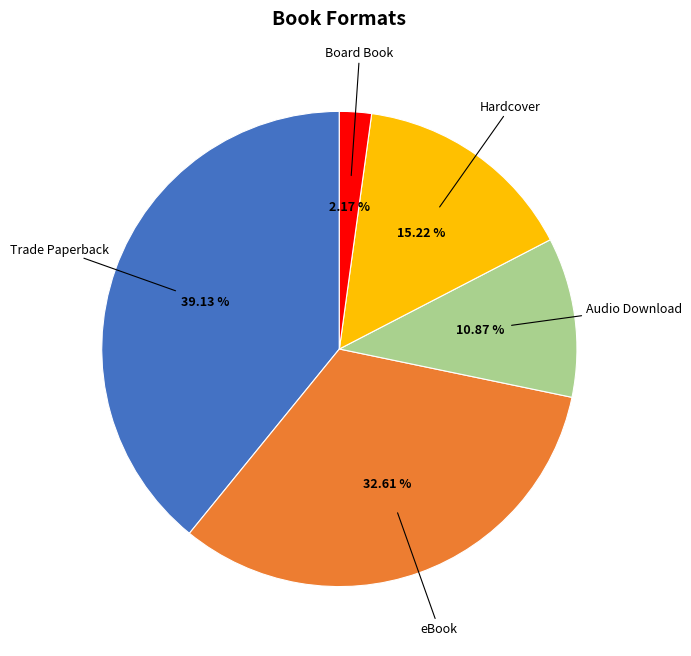

The Trade Paperback slice represents 39% of the pie. True or false?

True